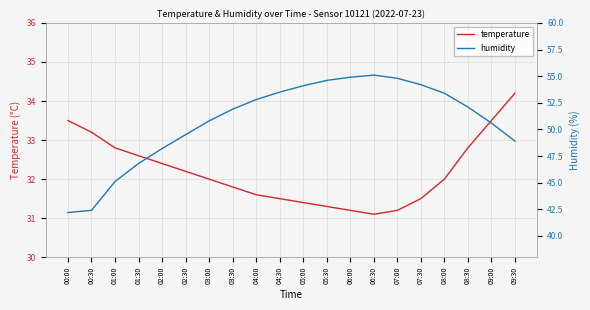

At which category is the sum across all series the highest?

06:30